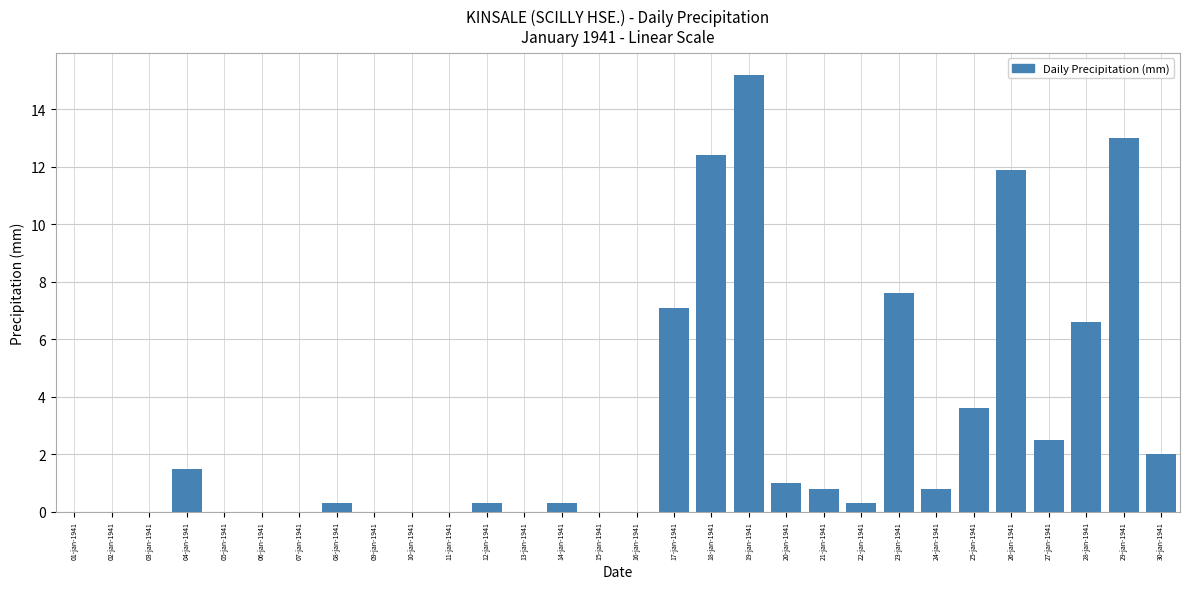

The chart shows a value of 8.4 at 07-jan-1941. True or false?

False